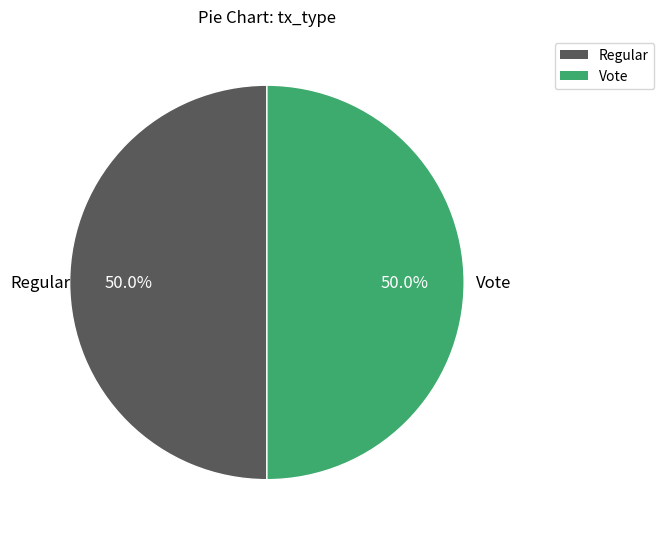

Count the number of slices in the pie.

2